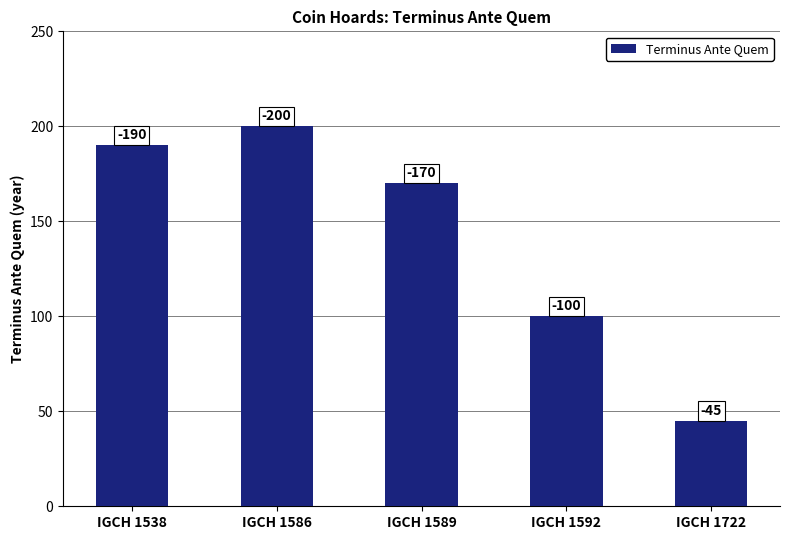

List the labels in order of value, largest first.

IGCH 1586, IGCH 1538, IGCH 1589, IGCH 1592, IGCH 1722